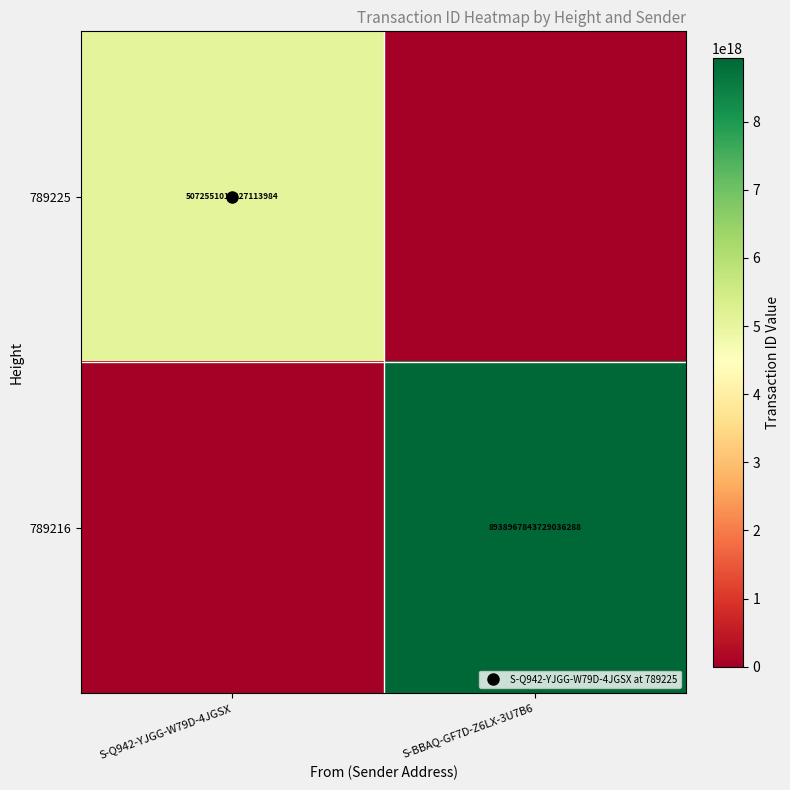

At which category does the chart reach its peak across all series?

S-BBAQ-GF7D-Z6LX-3U7B6